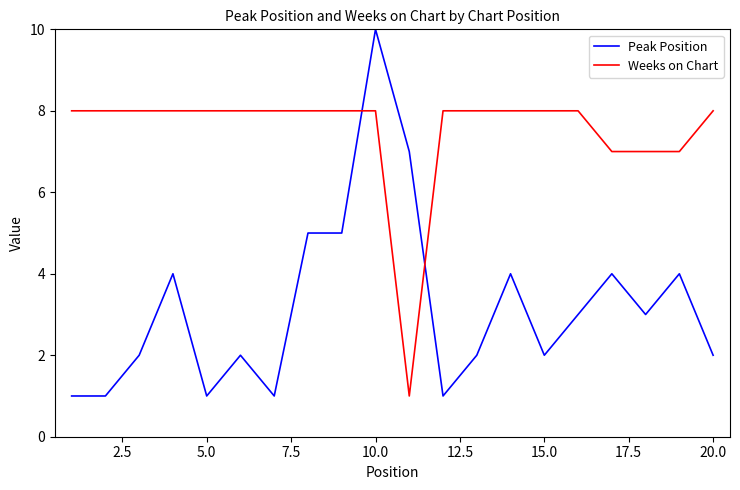

Which series ends up on top after the final intersection of Peak Position and Weeks on Chart?

Weeks on Chart